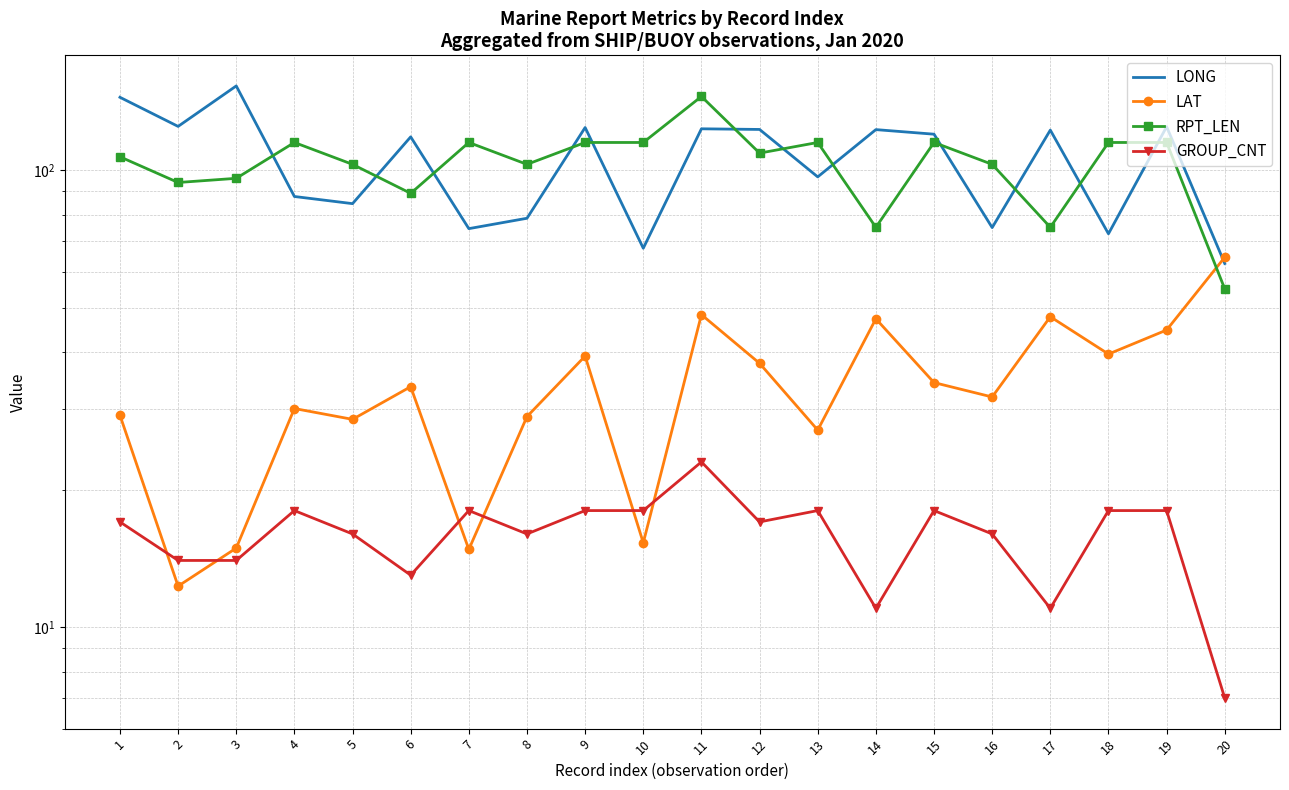

Is it true that GROUP_CNT equals 18.0 at 10?

True